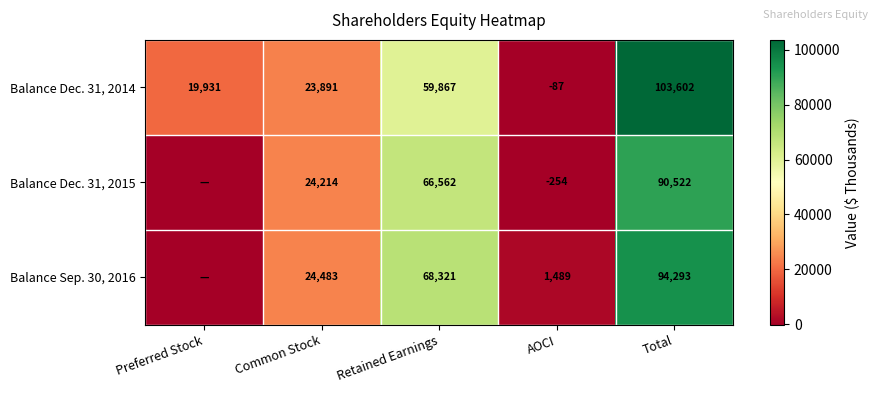

Is the value of Balance Dec. 31, 2014 at Retained Earnings greater than the value of Balance Sep. 30, 2016 at AOCI?

Yes